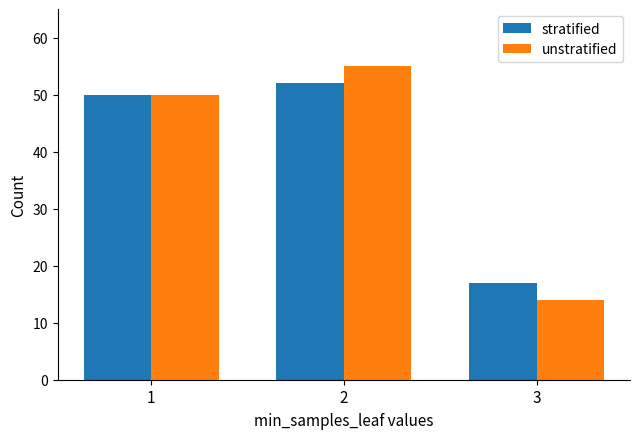

Rank the series by their maximum value, from lowest to highest.

stratified, unstratified